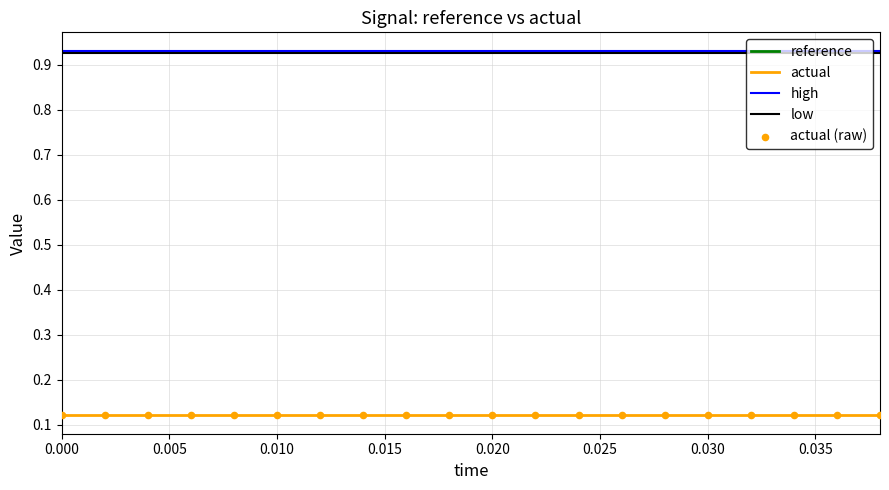

At how many categories does at least one series exceed 0?

20